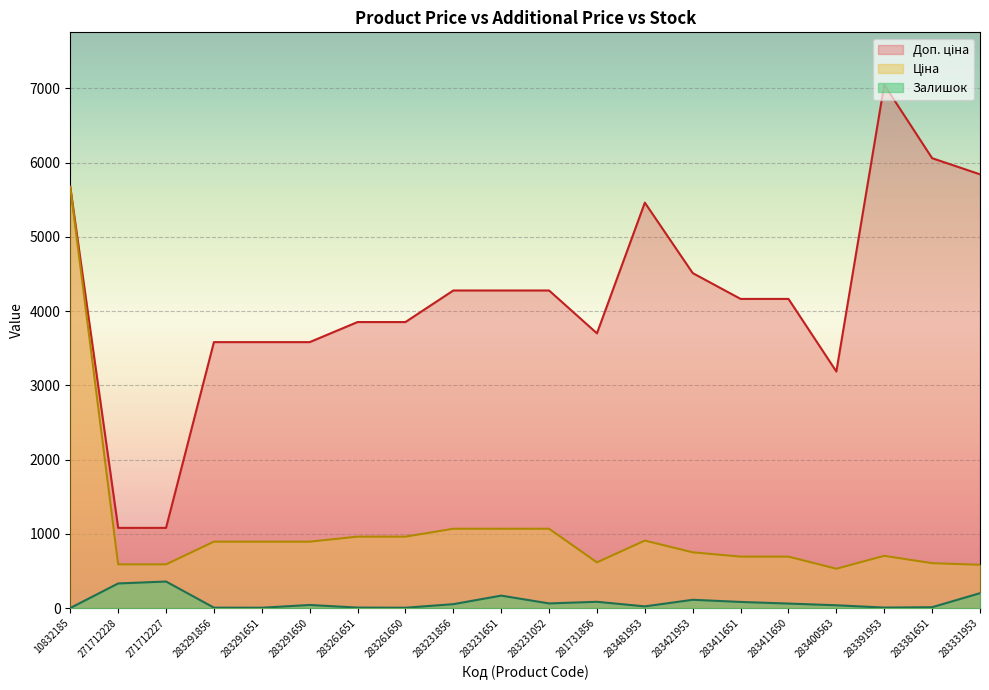

Read the Ціна value at 283400563.

531.3